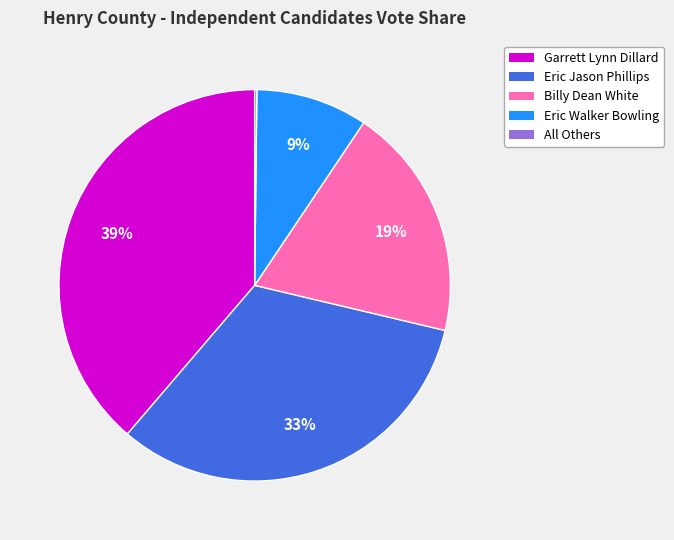

To the nearest percent, what portion does Eric Jason Phillips represent?

33%